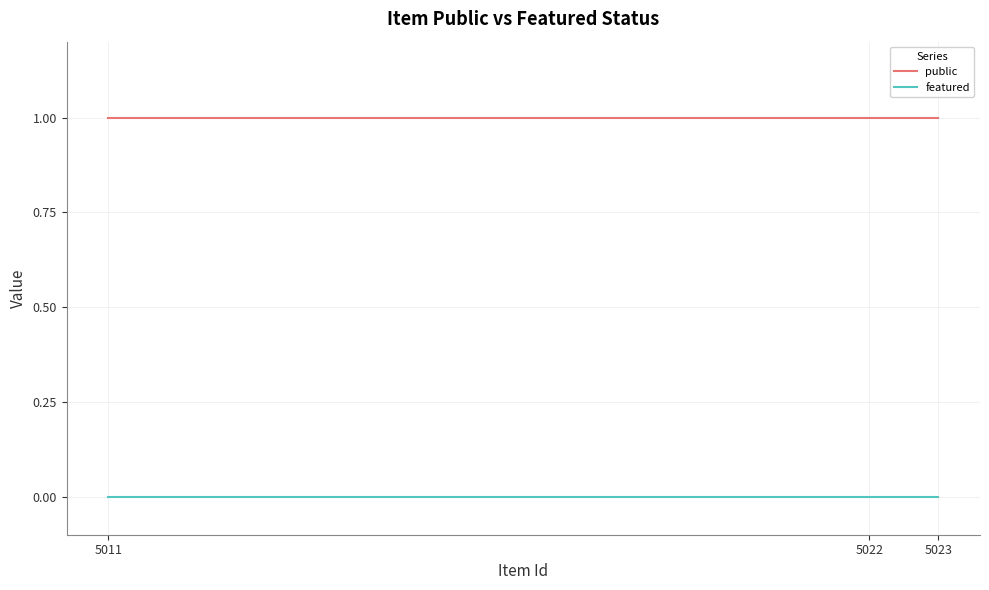

What are all the series names shown in the legend?

public, featured